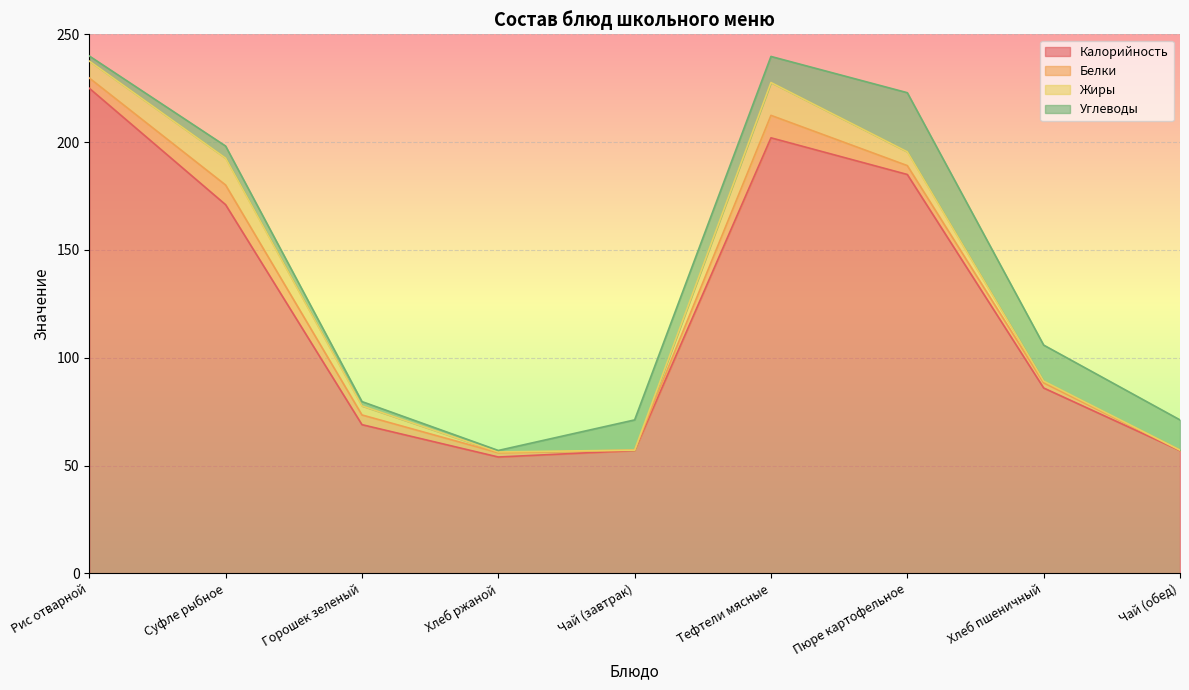

Between Хлеб ржаной and Чай (завтрак), which is larger?

Чай (завтрак)